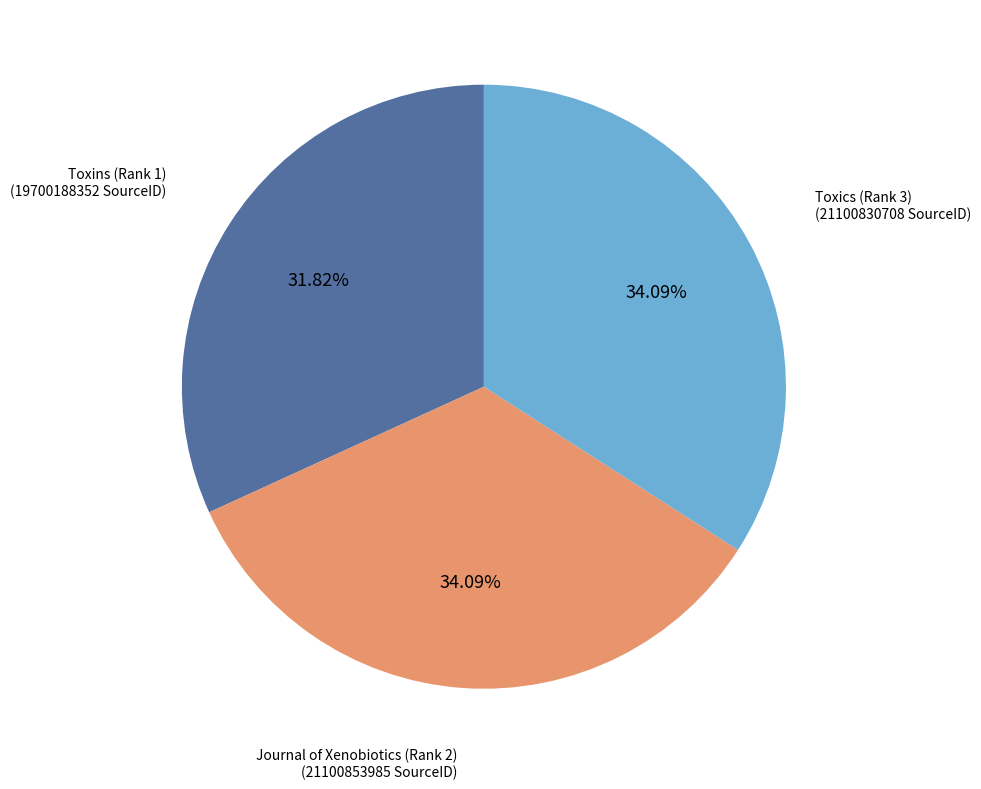

Is there any slice that represents more than half of the pie?

No